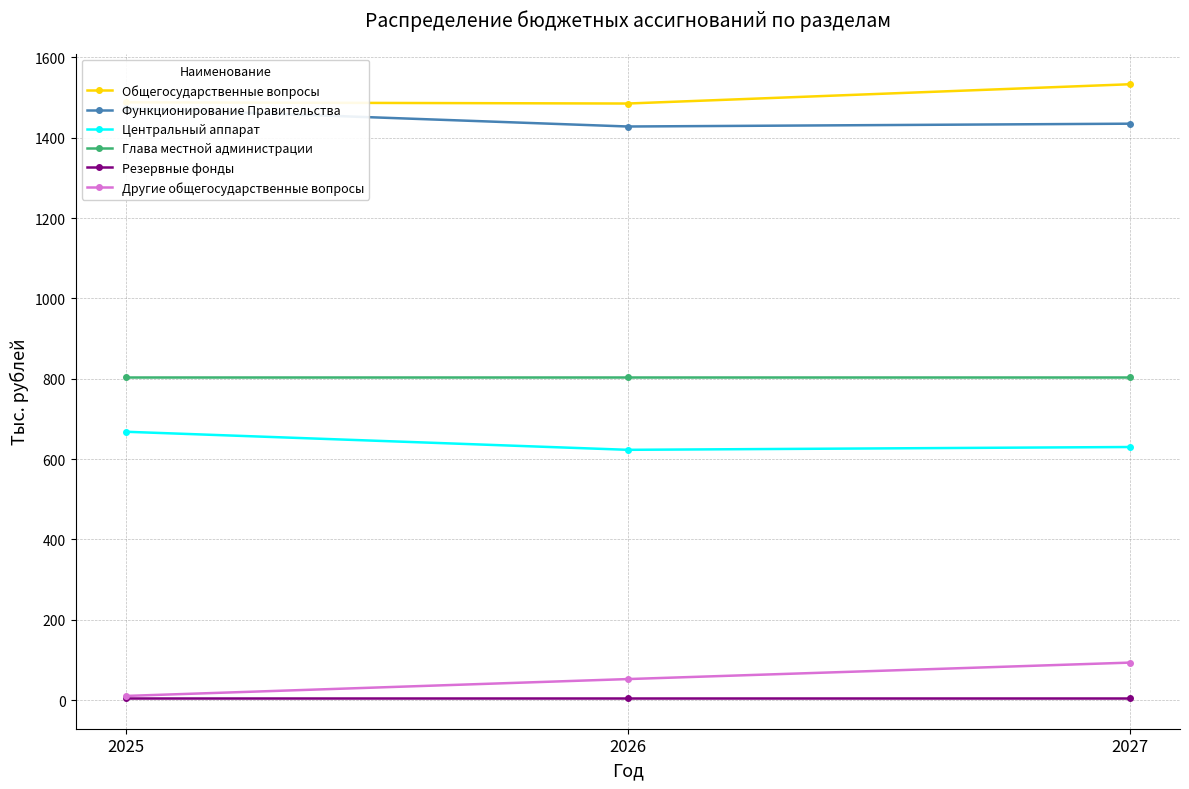

Which series has the widest spread of values?

Другие общегосударственные вопросы